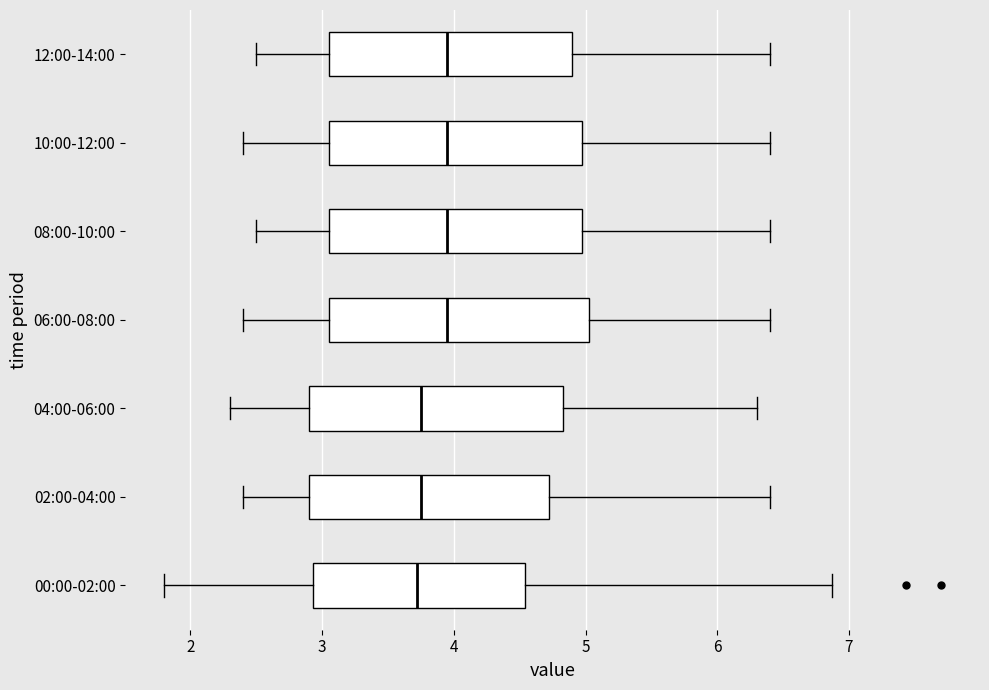

Where does the left whisker of the box for 08:00-10:00 end on the x-axis? The values are not printed on the chart, so give them approximately, as read against the axis.

2.5